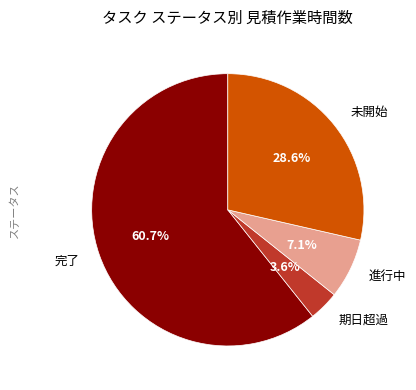

To the nearest percent, what portion does 未開始 represent?

29%